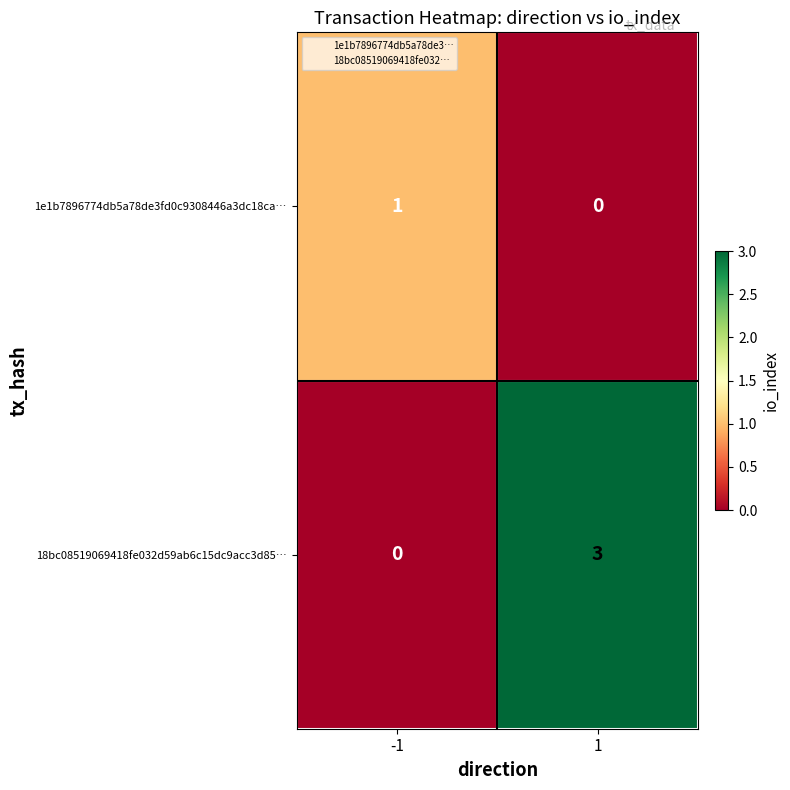

List the series in order of their overall mean, highest first.

18bc08519069418fe032d59ab6c15dc9acc3d85…, 1e1b7896774db5a78de3fd0c9308446a3dc18ca…